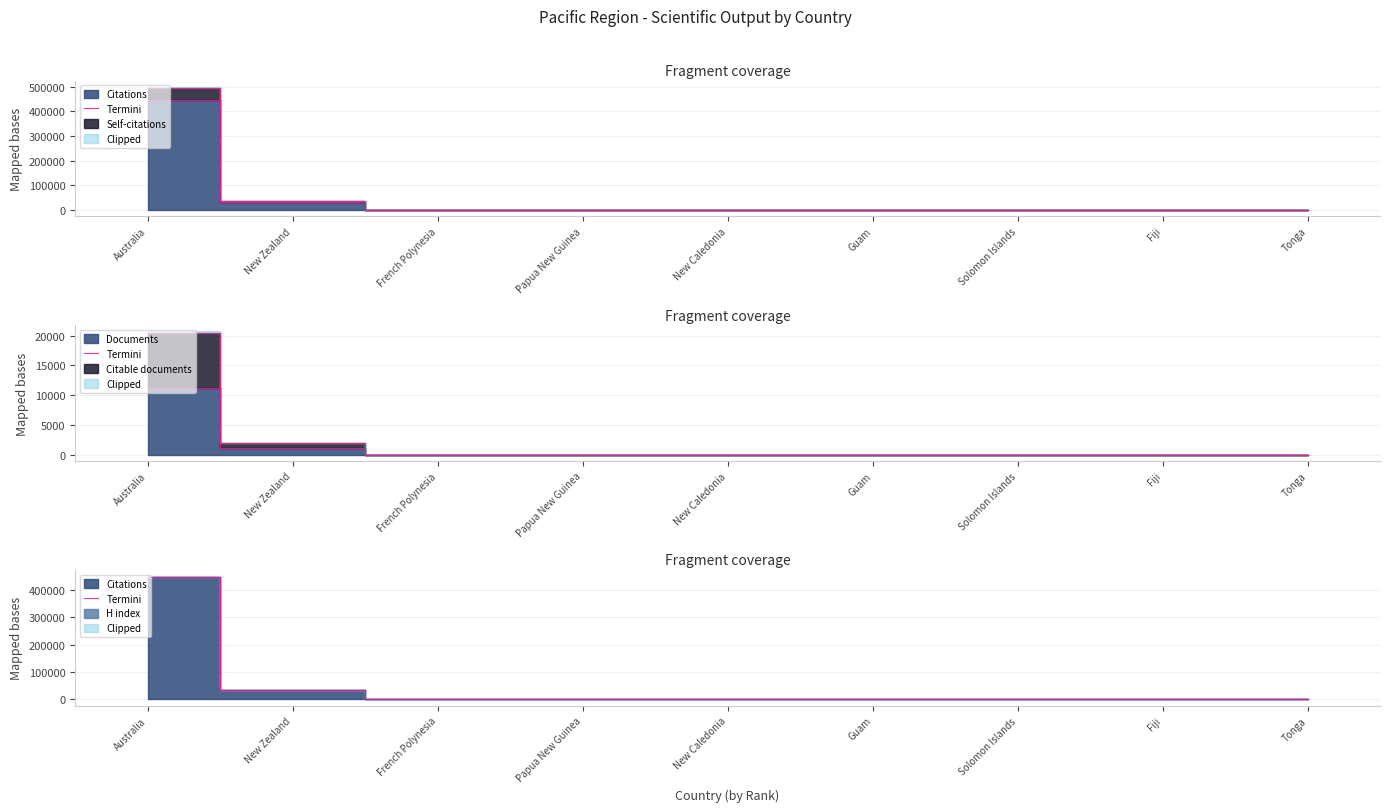

How many lines are shown in the chart?

1